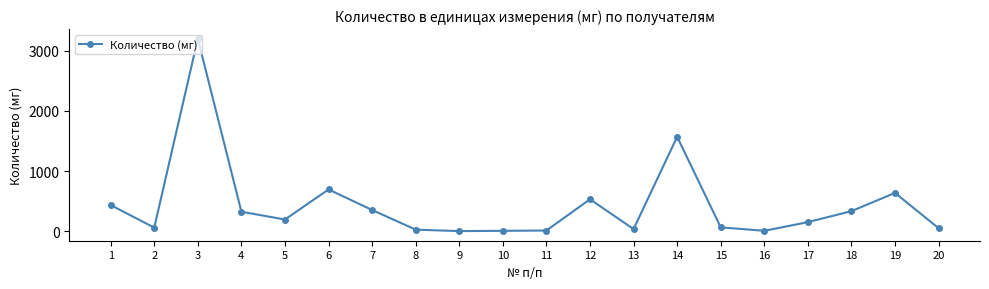

What is the greatest value displayed?

3196.8